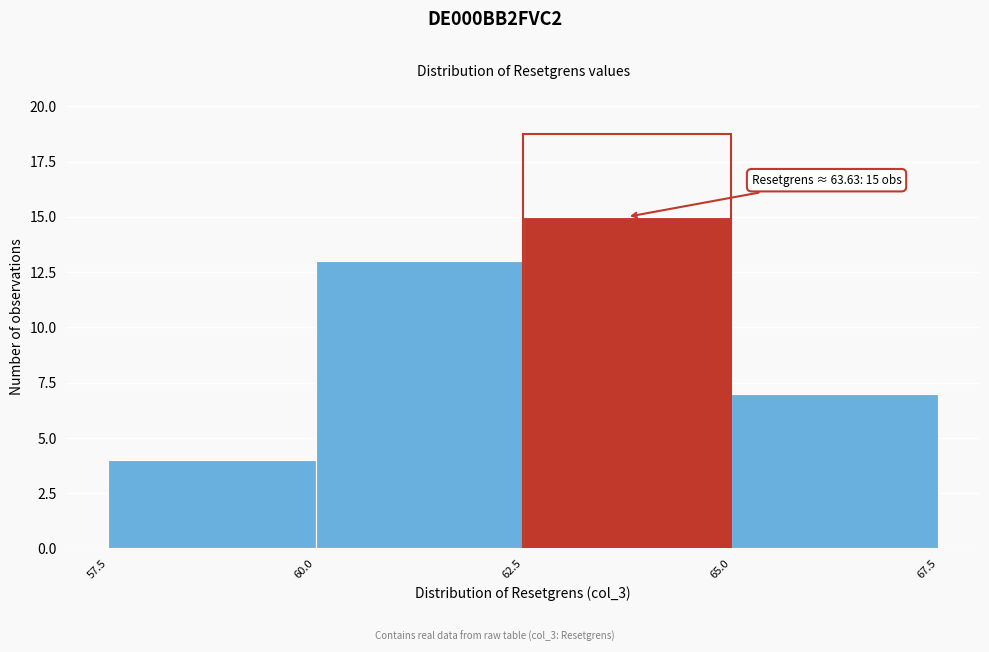

Which range on the x-axis has the tallest bar?

62.5 to 65.0